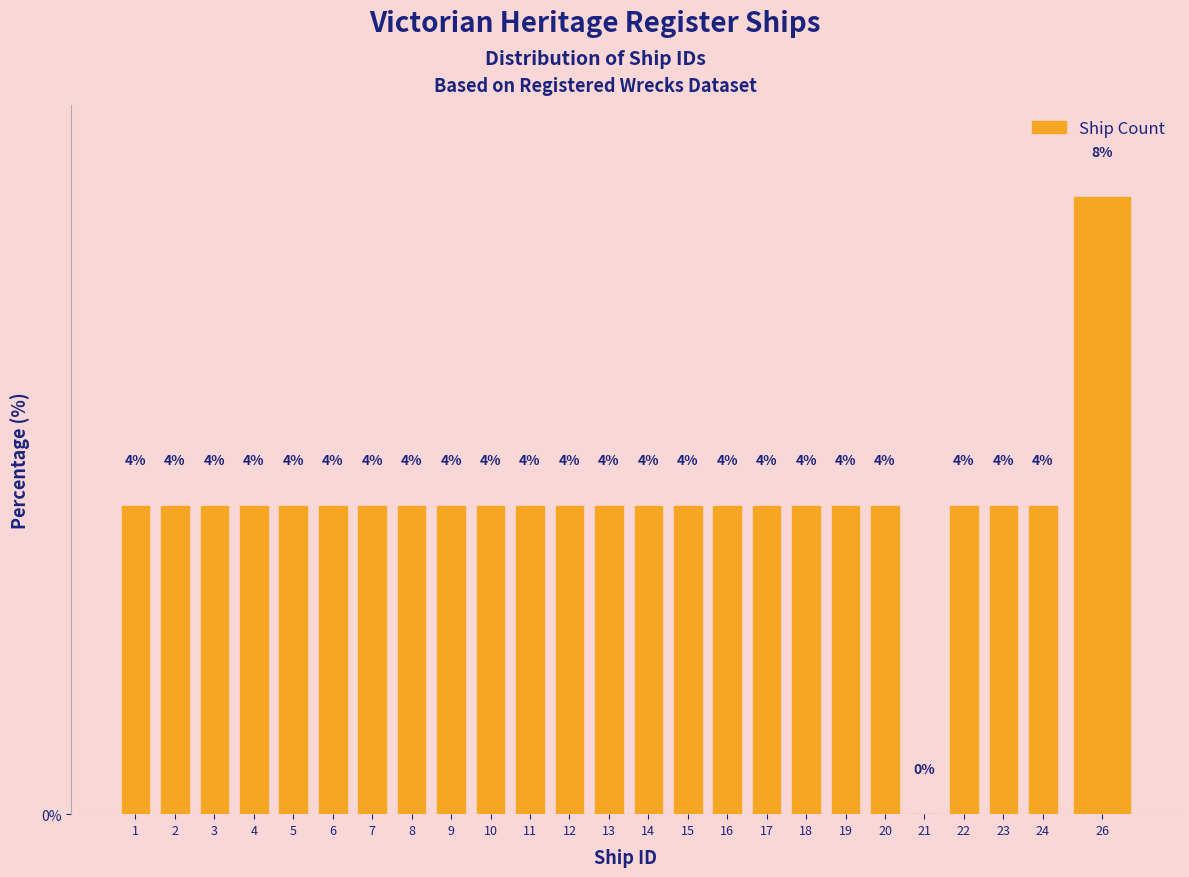

Reading right to left, transcribe all the data shown in this chart.

26=8	24=4	23=4	22=4	21=0	20=4	19=4	18=4	17=4	16=4	15=4	14=4	13=4	12=4	11=4	10=4	9=4	8=4	7=4	6=4	5=4	4=4	3=4	2=4	1=4